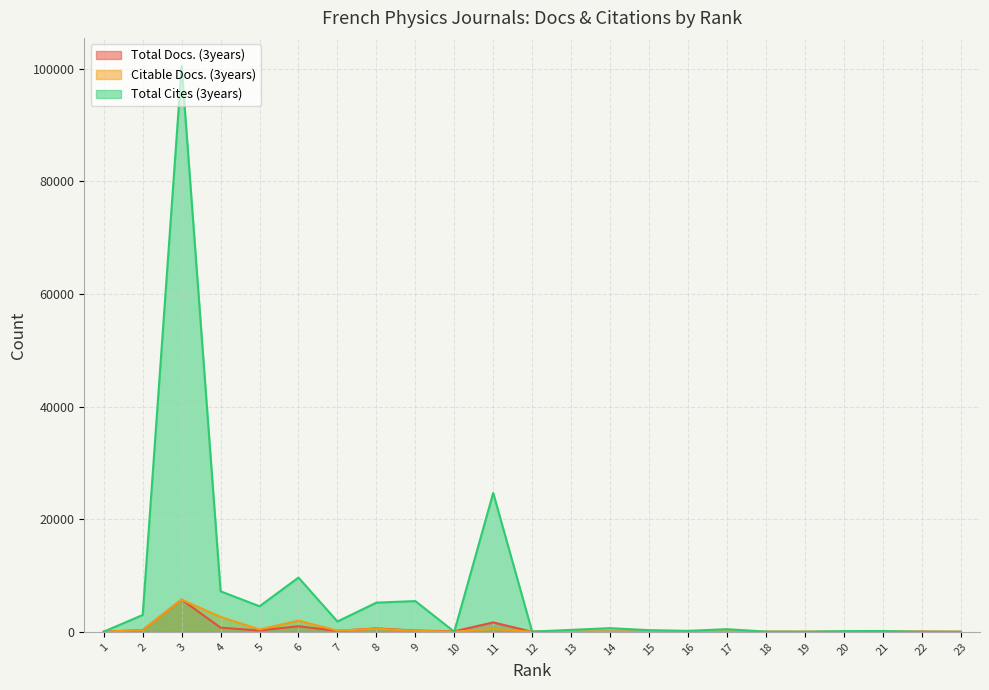

Is it true that Citable Docs. (3years) equals 32 at 10?

True